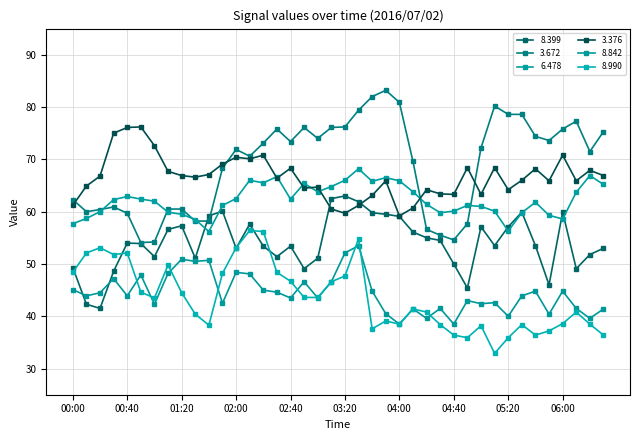

How many lines are shown in the chart?

6